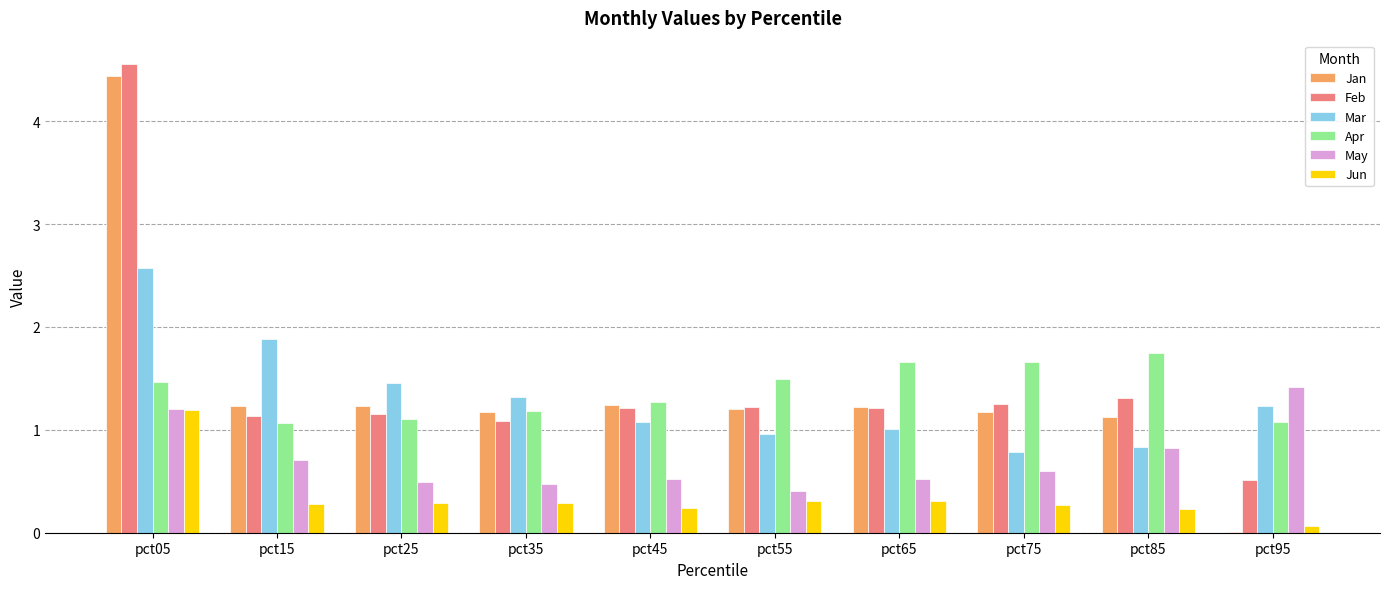

Read the Feb value at pct15.

1.1